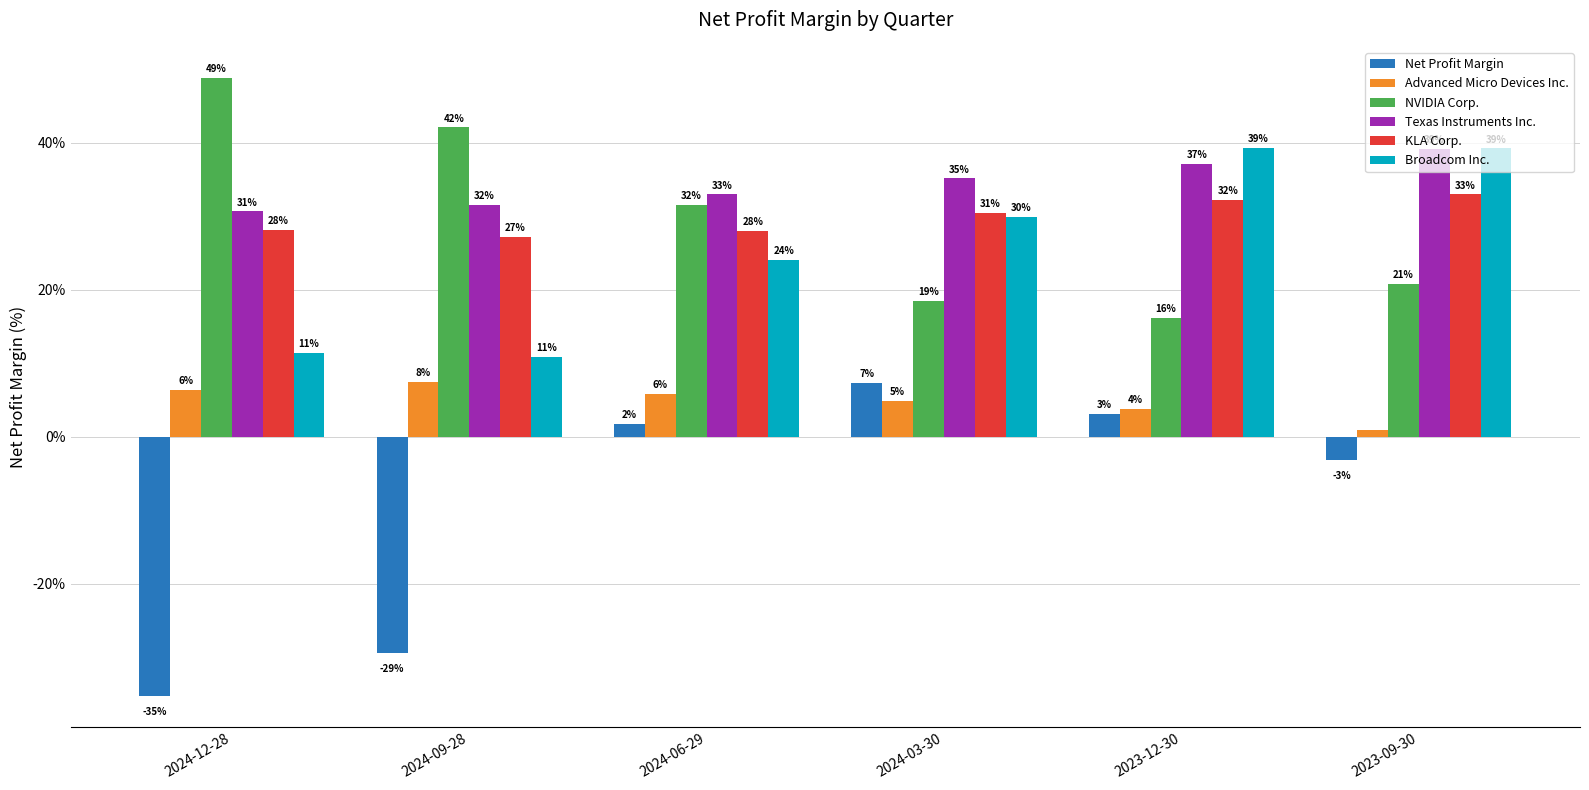

What is the difference between the highest and lowest values at 2024-12-28?

0.8